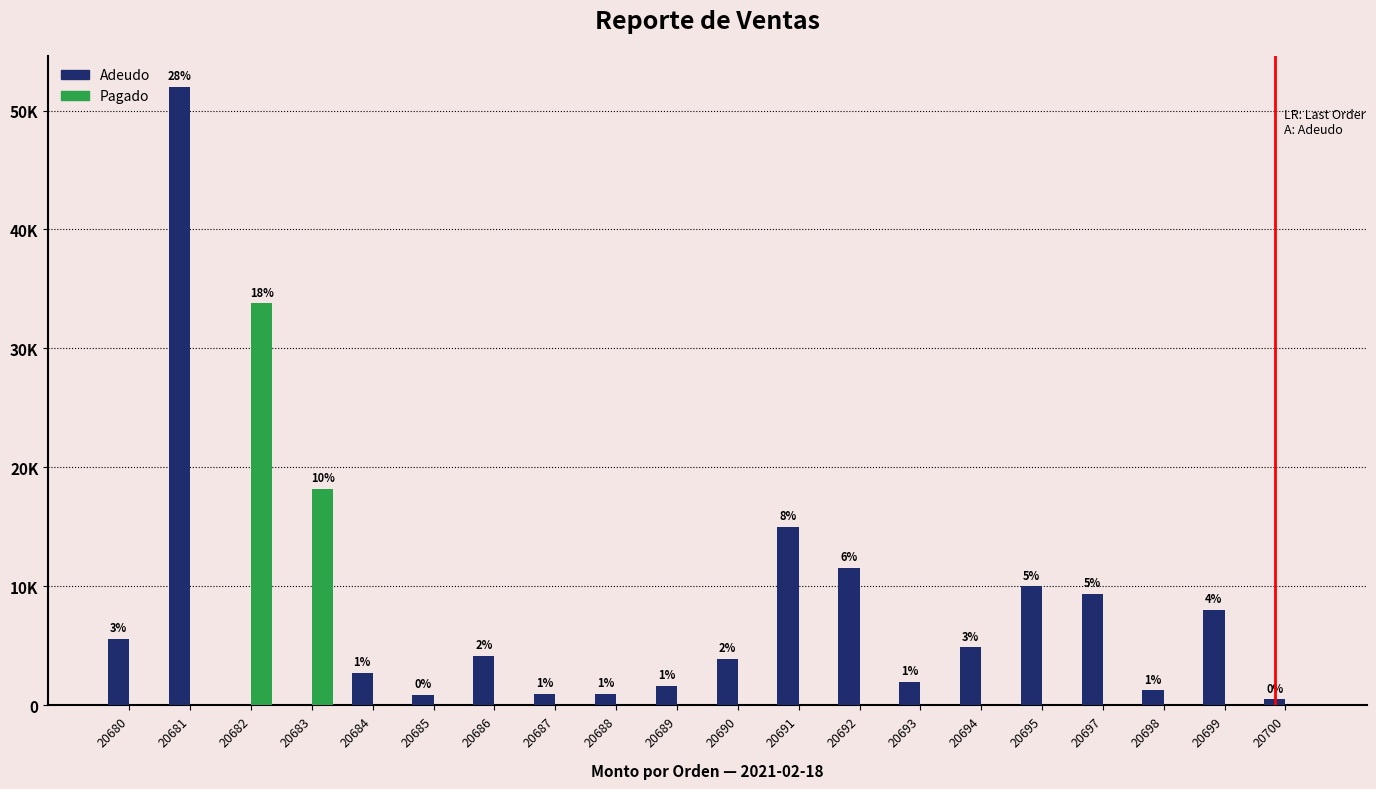

At which category is the sum across all series the highest?

20681